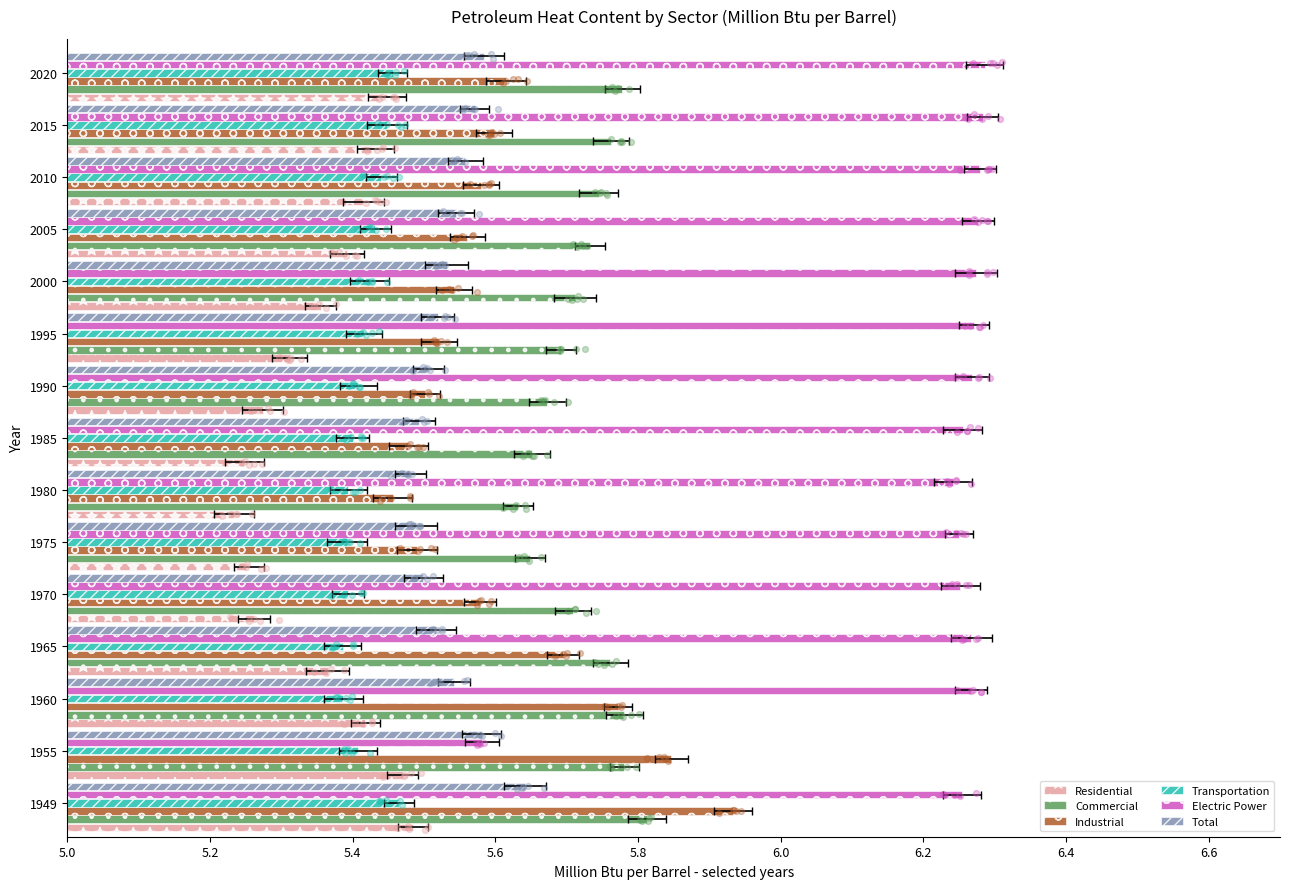

At how many categories does at least one series exceed 5?

15